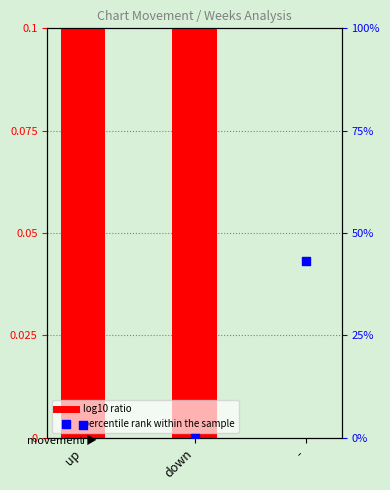

Is the value of log10 ratio at - greater than the value of percentile rank within the sample at -?

No